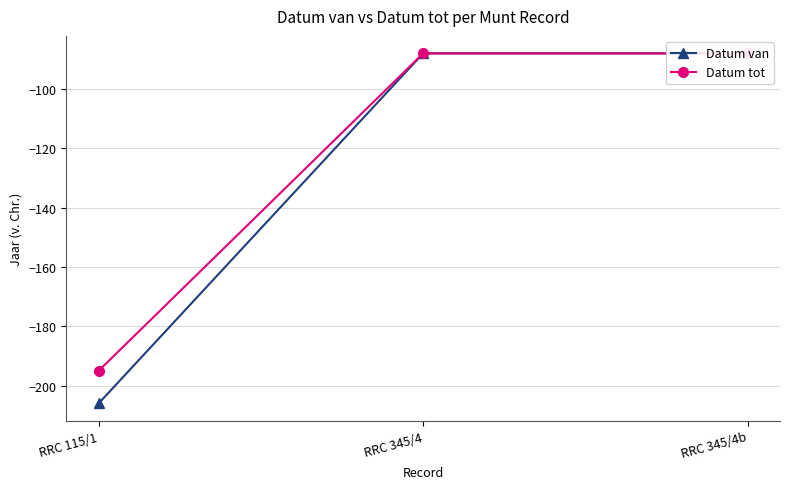

What position from the right is RRC 345/4b?

1